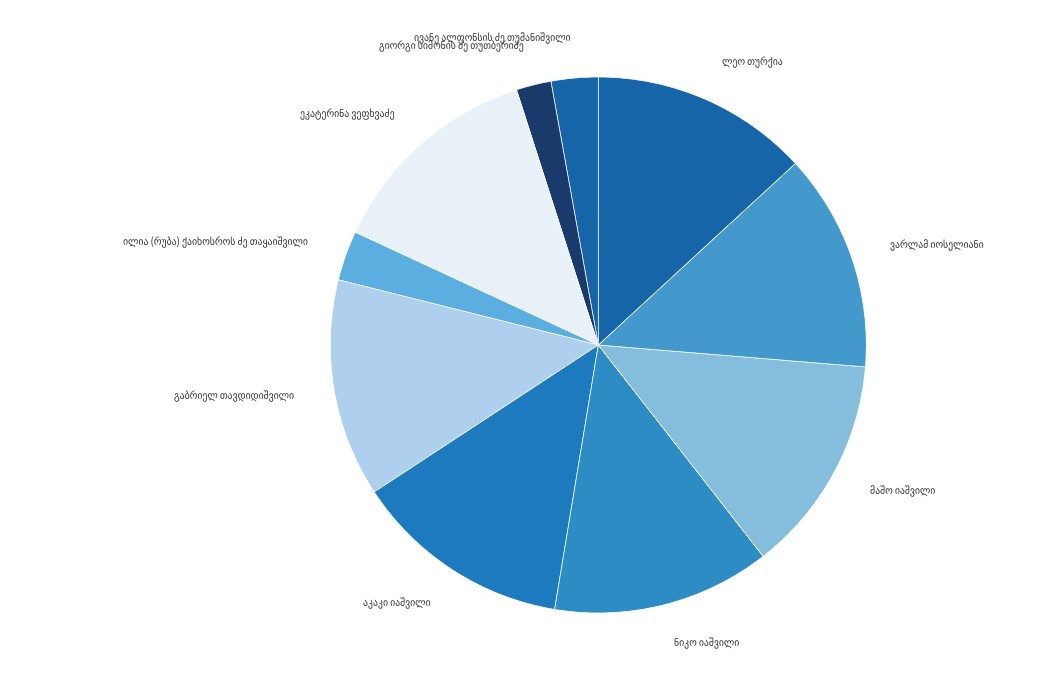

Does any single category account for the majority?

No